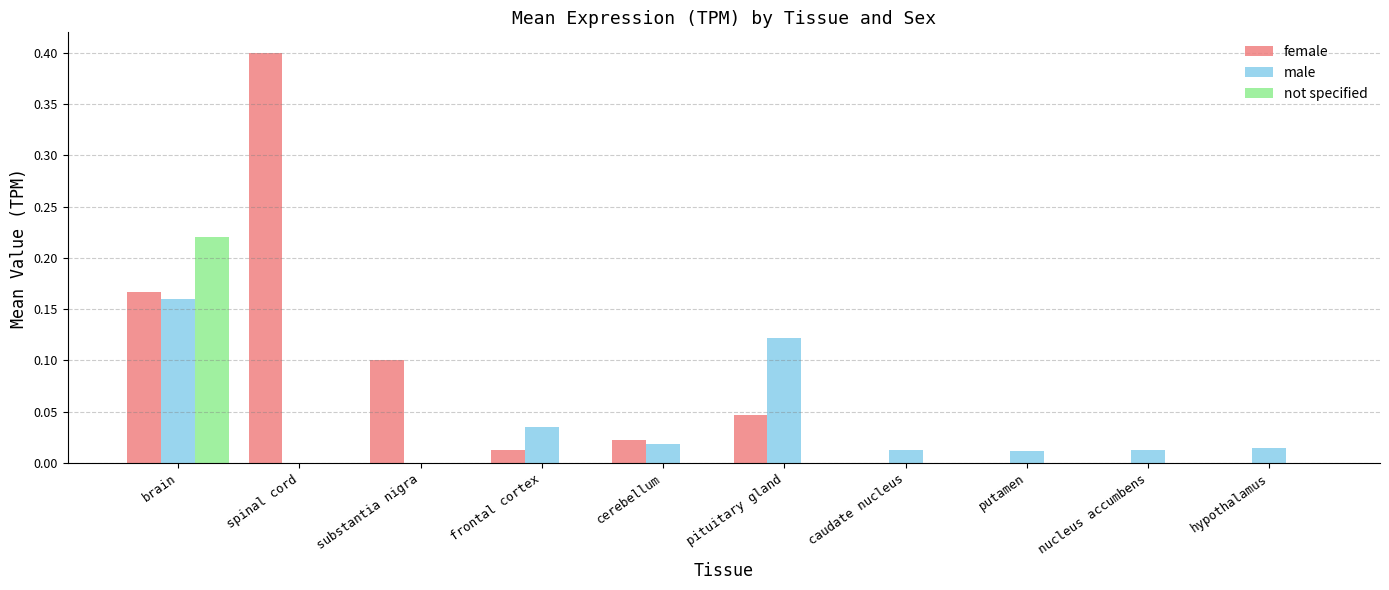

How many groups of bars are there?

10